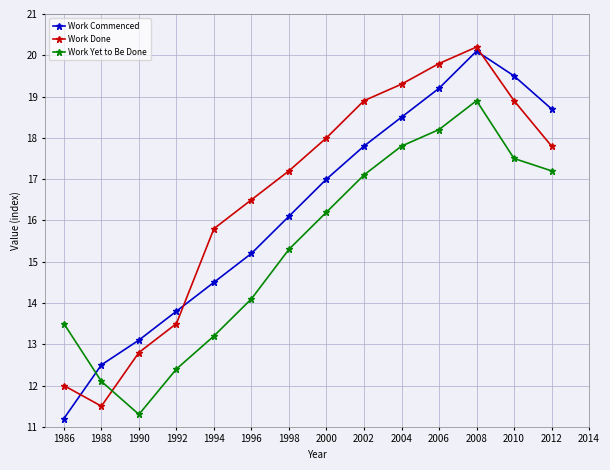

The value of Work Done at 2002 is 18.9. True or false?

True